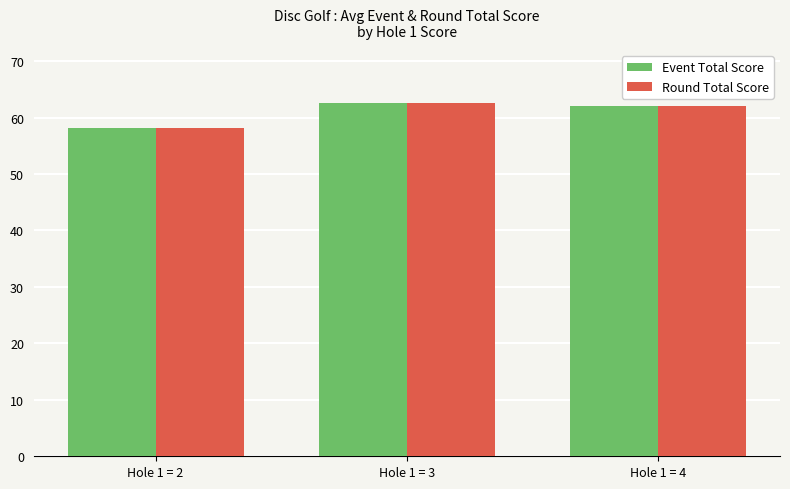

Where does the Round Total Score series first go above 62?

Hole 1 = 3